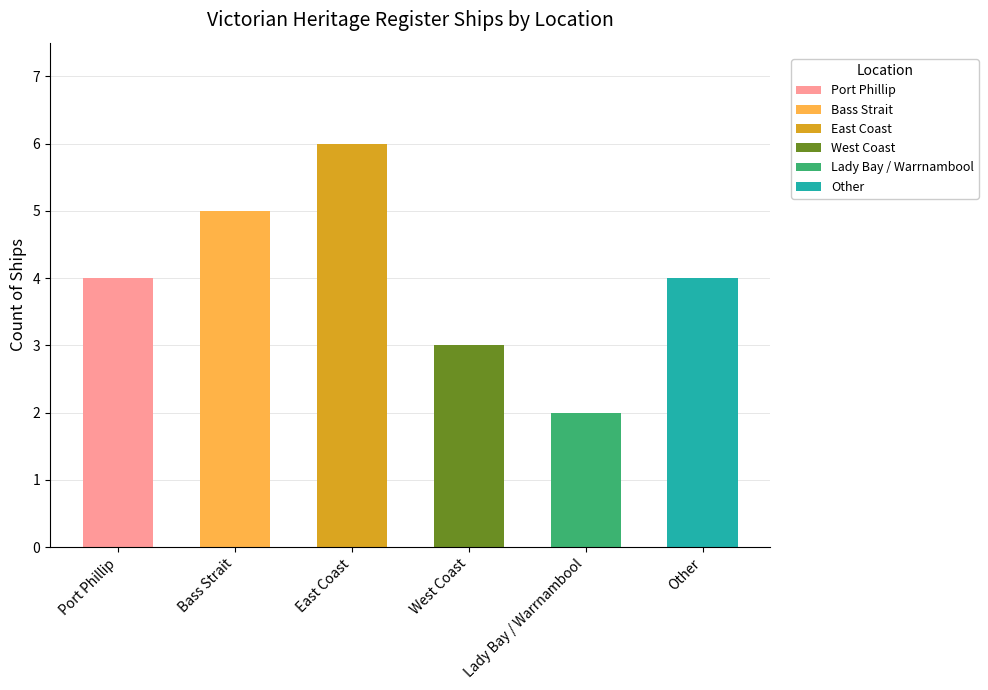

What is the difference between the values at Bass Strait and Port Phillip?

1